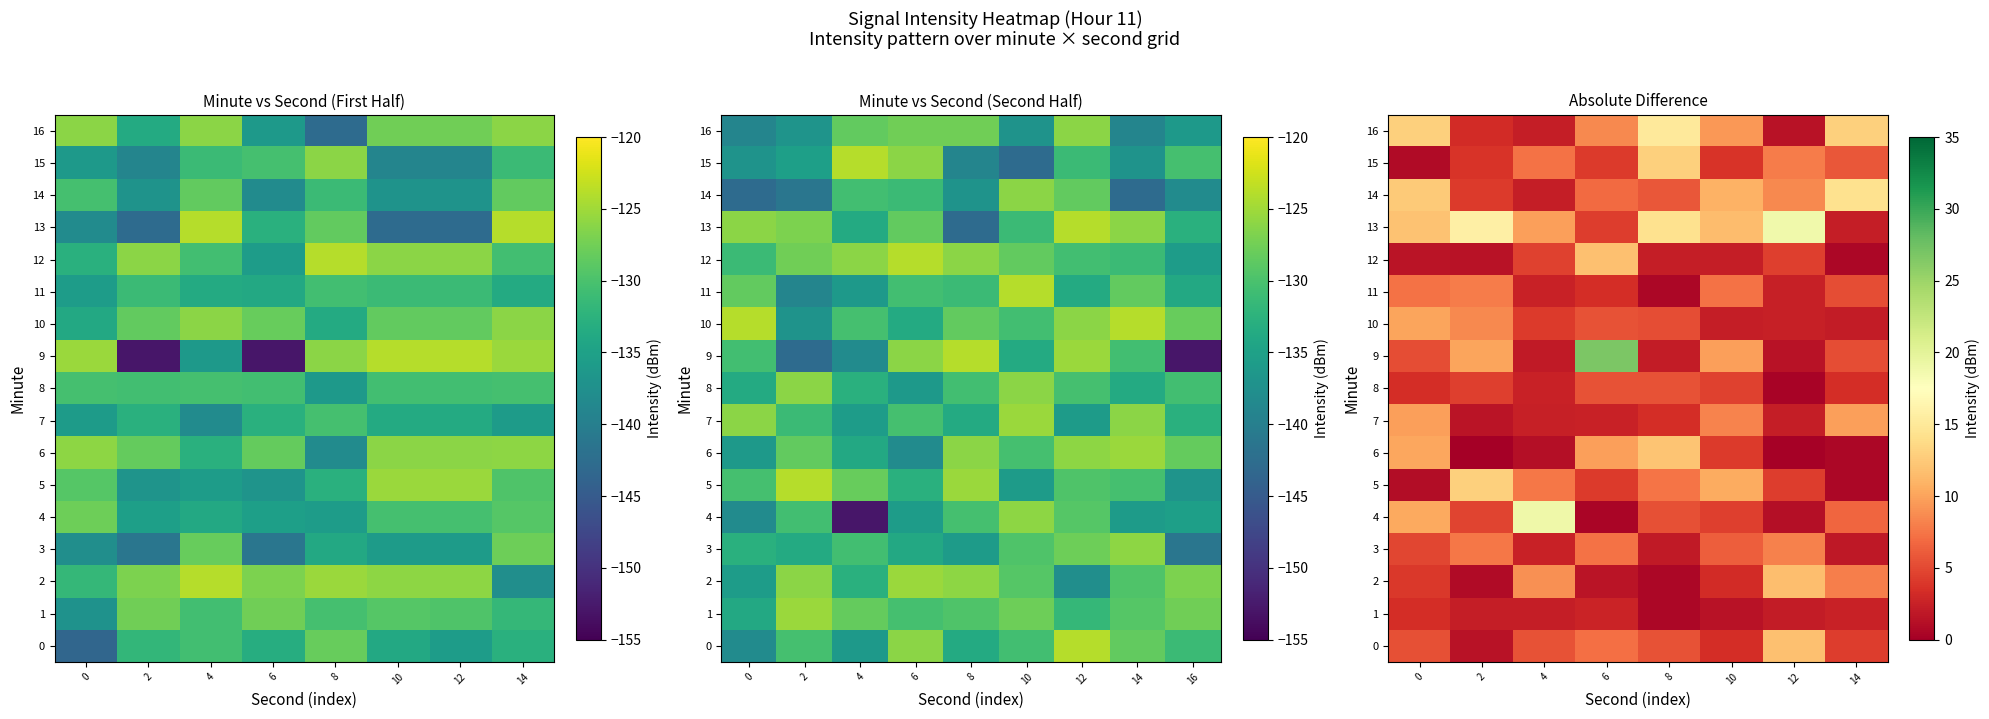

What is the maximum value for row_0?

11.8